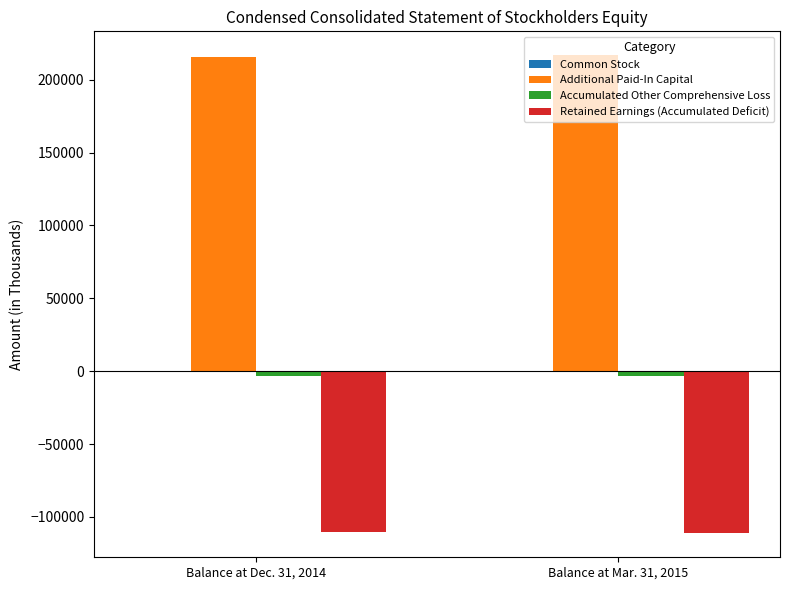

What is the maximum value shown in the chart?

216758